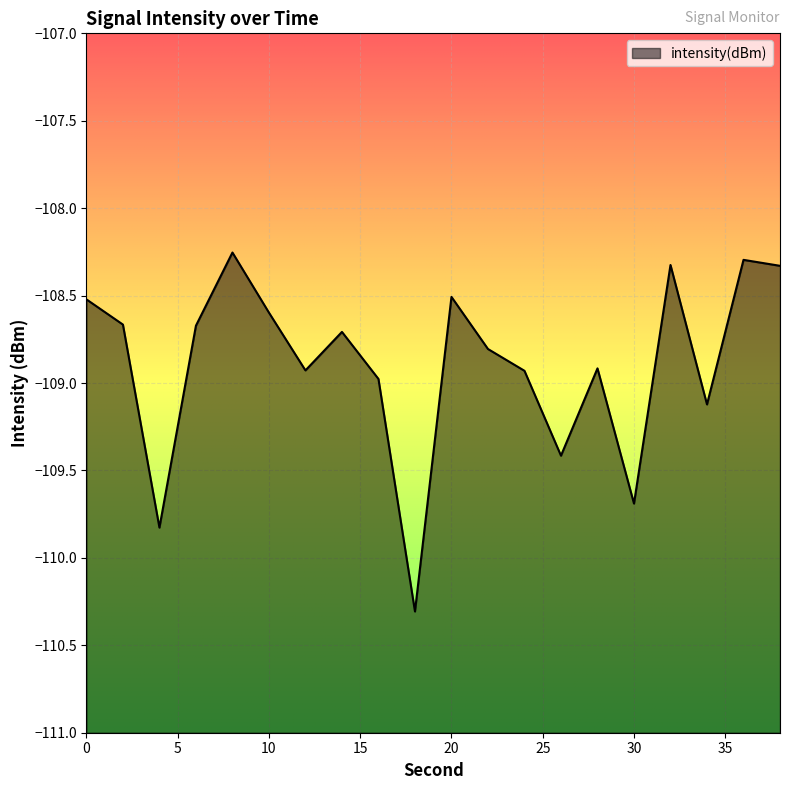

Where is the data nearest to the value -109?

16